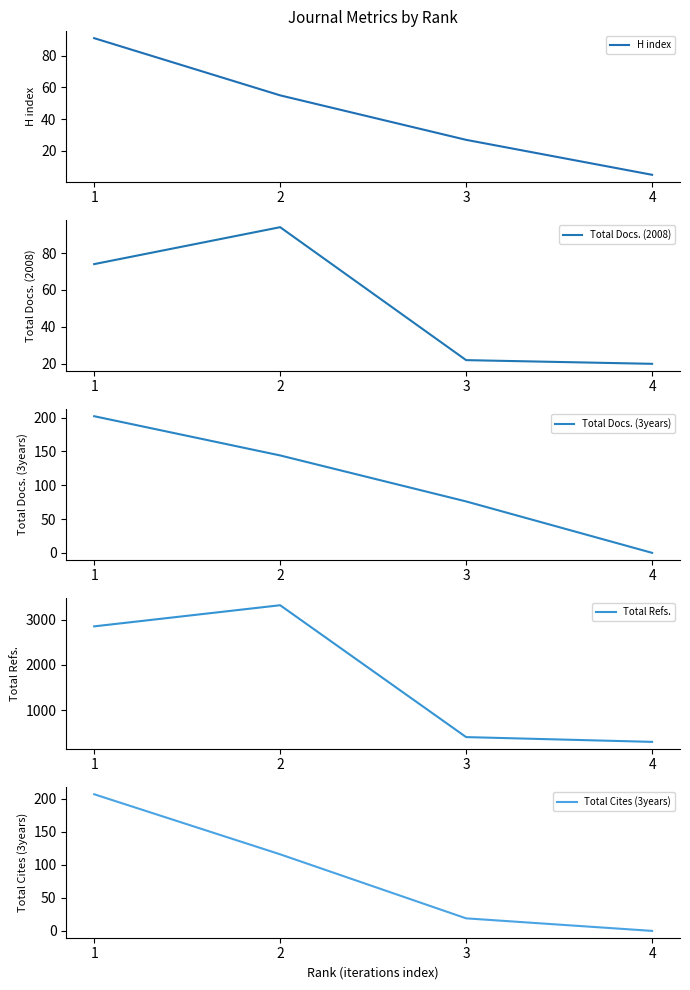

How many values in the Total Refs. series are below 2856?

2